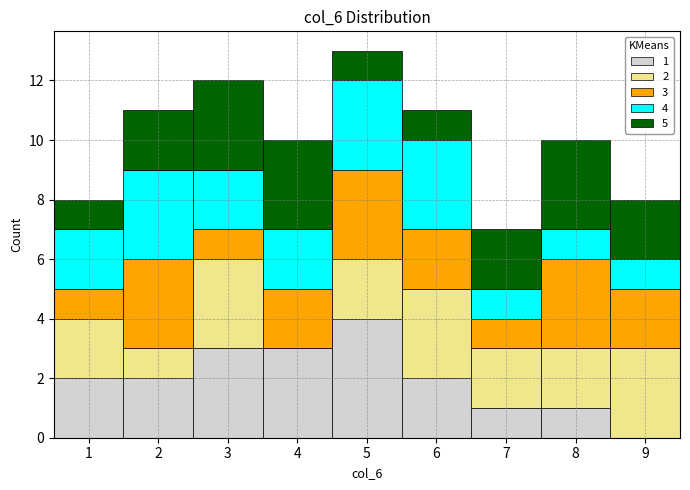

Which range on the x-axis has the tallest stacked bar (by total height)?

4.5 to 5.5